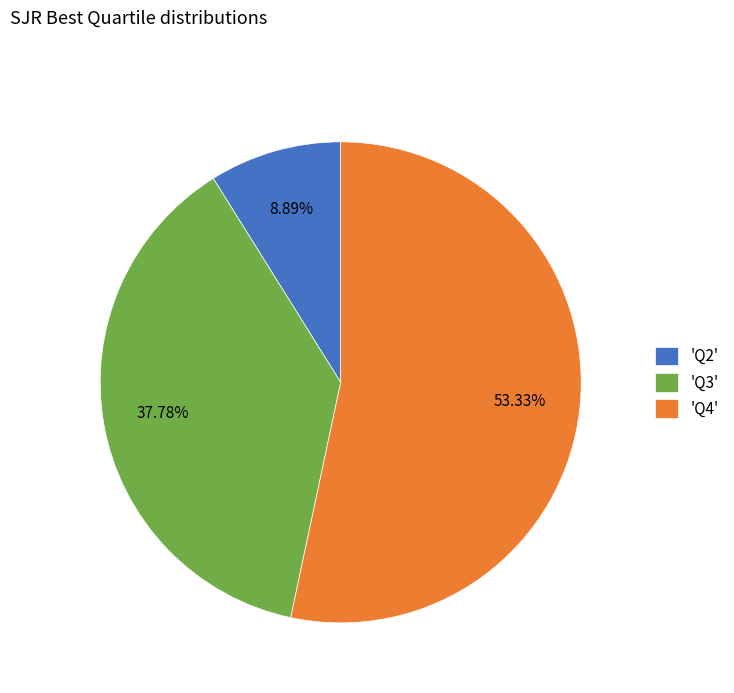

To the nearest percent, what is the difference between the largest and smallest slice percentages?

44%